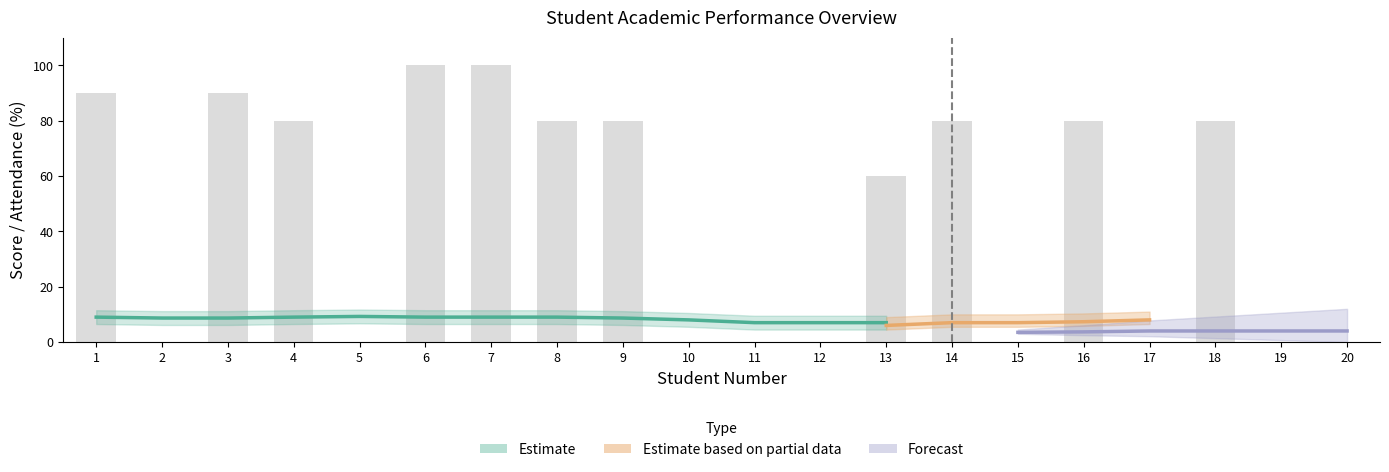

How many bars are there in total?

20